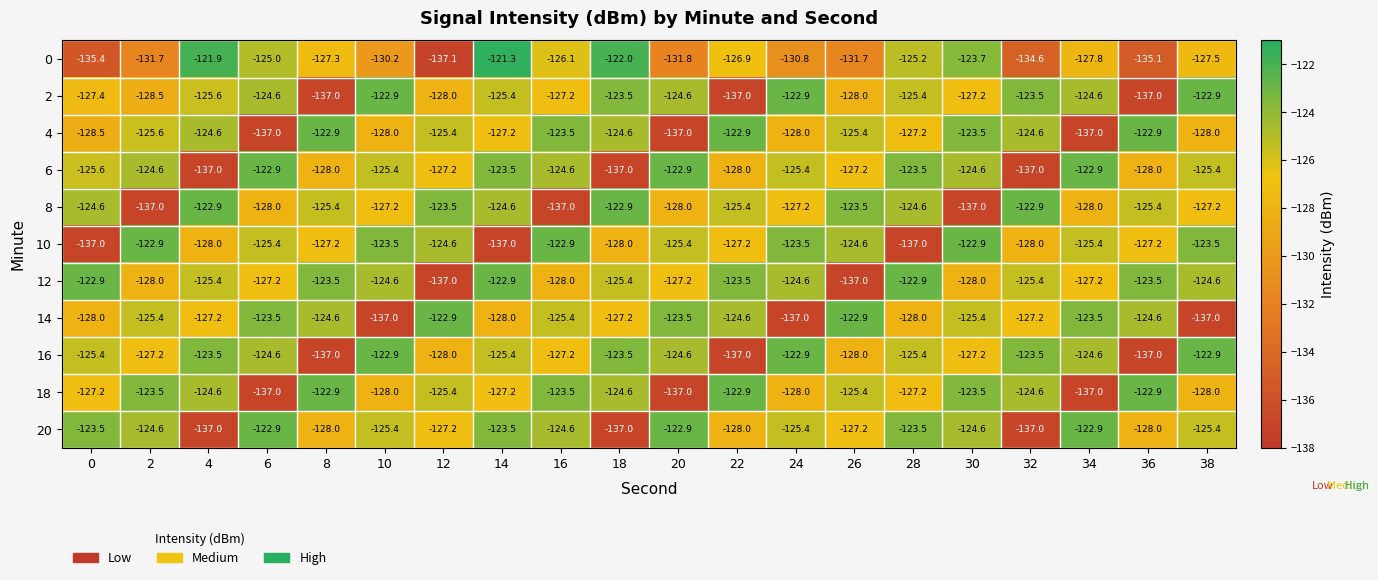

True or false: 4 has a value of -122.9 at 36.

True